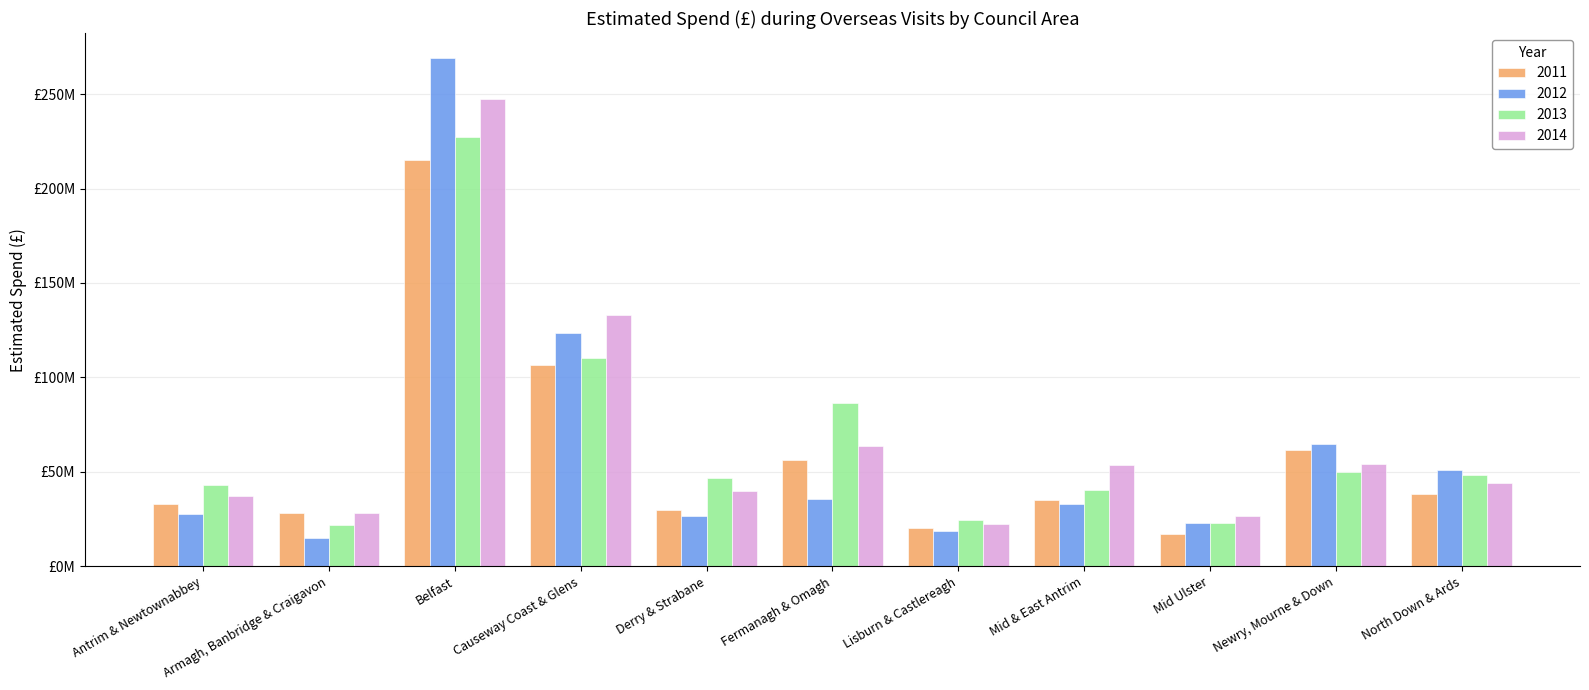

Which label corresponds to the smallest value in the chart?

Armagh, Banbridge & Craigavon